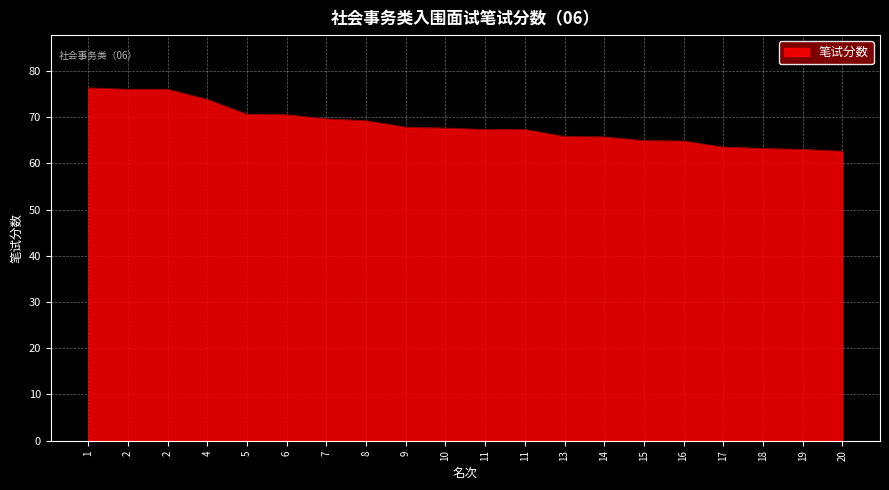

What is the approximate value at 14?

65.7